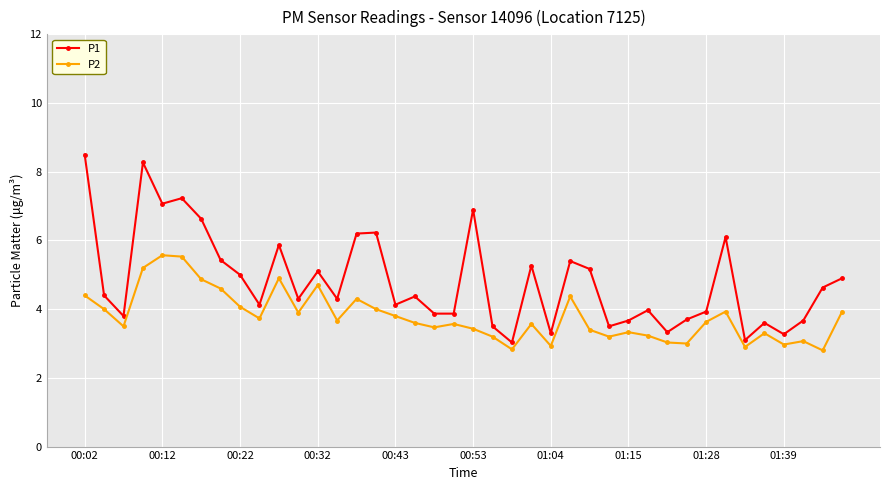

What is the highest value of the P1 series?

8.5